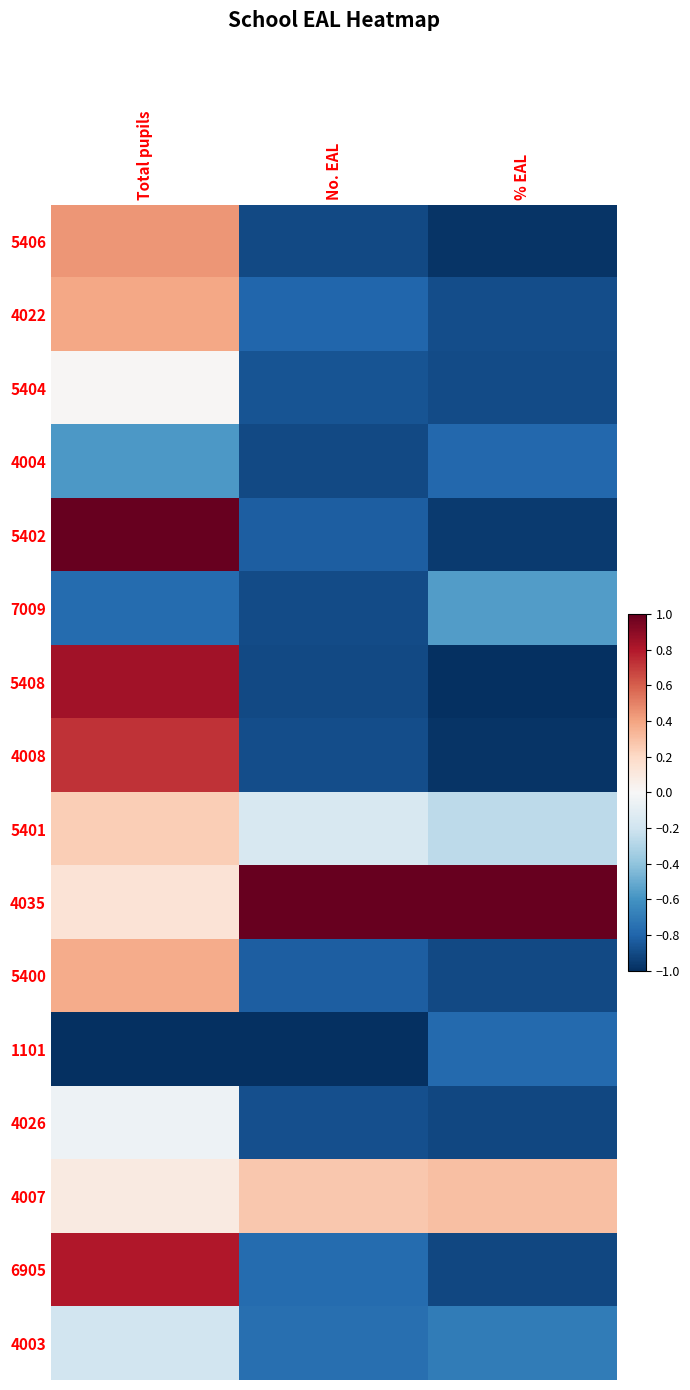

What is the maximum value shown in the chart?

1.0